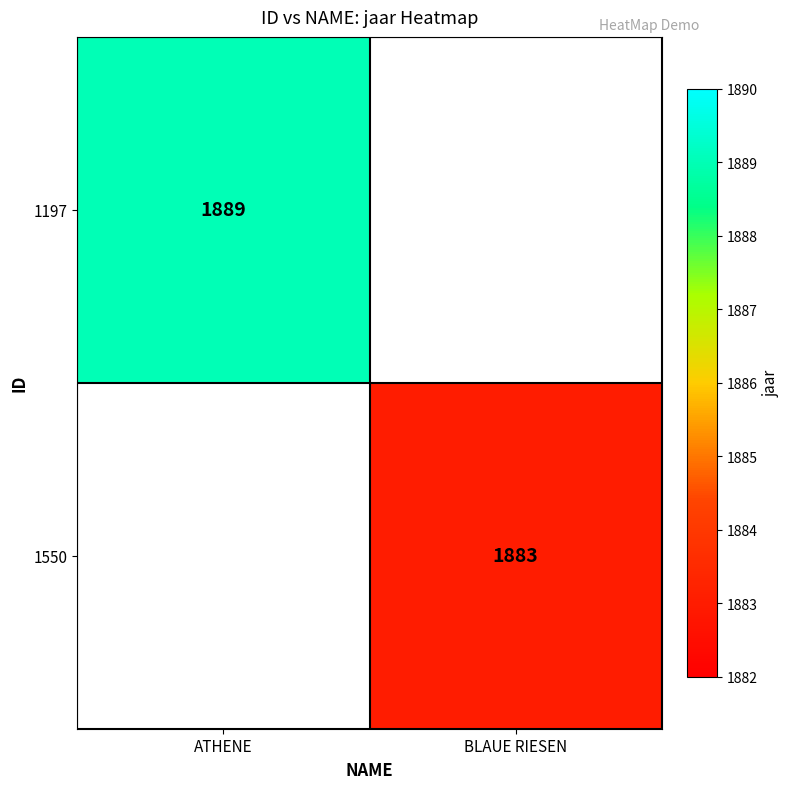

The 1197 series shows 1889 at ATHENE. True or false?

True